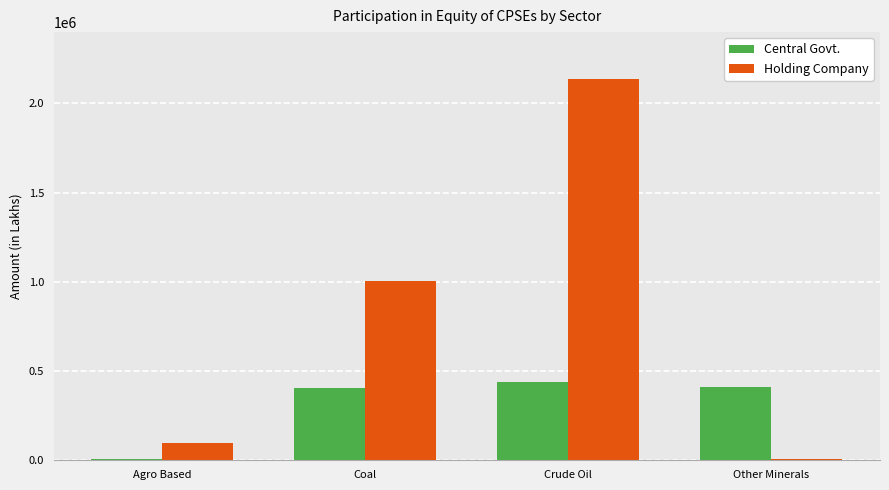

Count the number of categories in the chart.

4